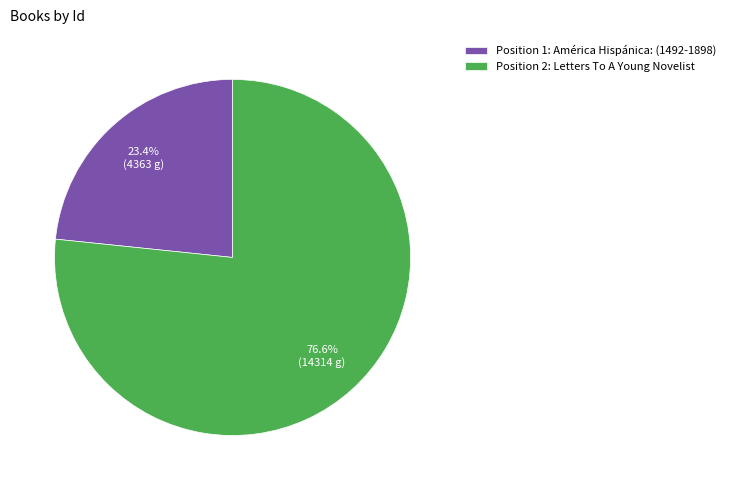

To the nearest percent, what is the difference between the largest and smallest slice percentages?

53%